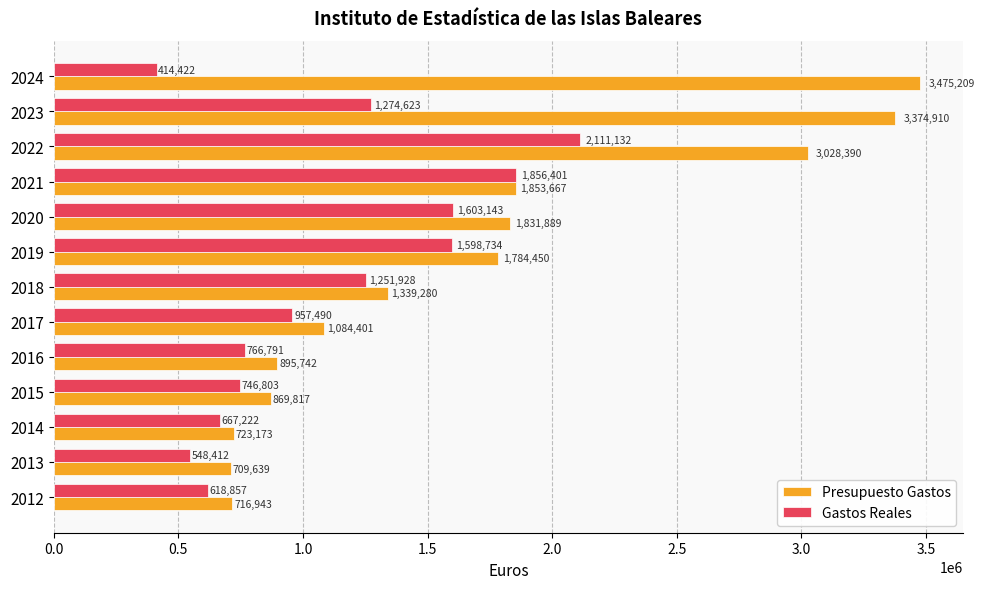

Which series changed the most between 2019 and 2024?

Presupuesto Gastos